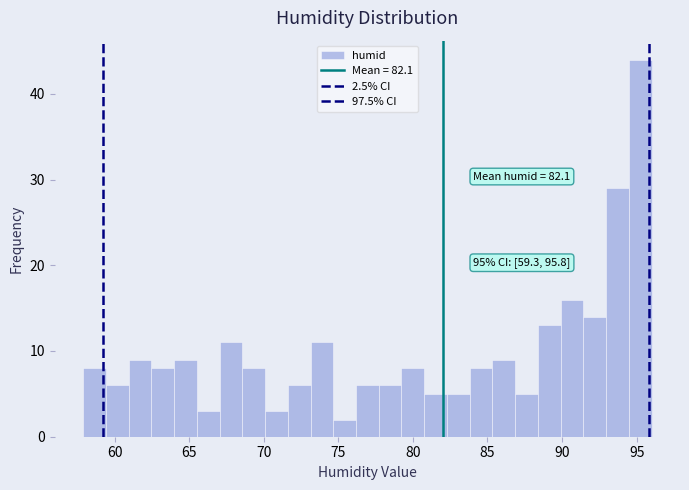

Around what value on the x-axis is the tallest bar? Give the approximate position of its centre, as read against the axis.

95.0